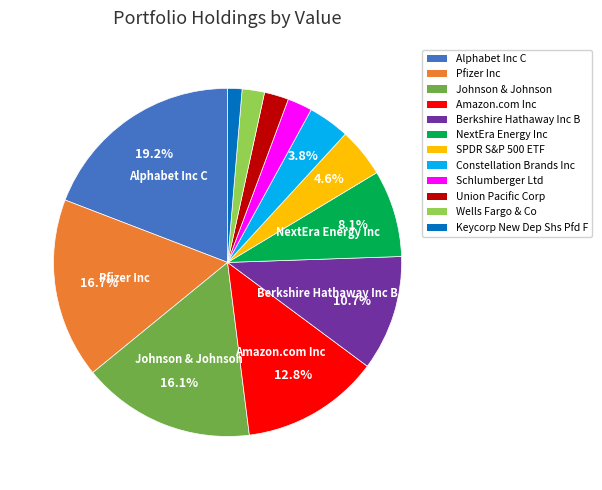

To the nearest percent, what percentage of the pie is Schlumberger Ltd?

2%